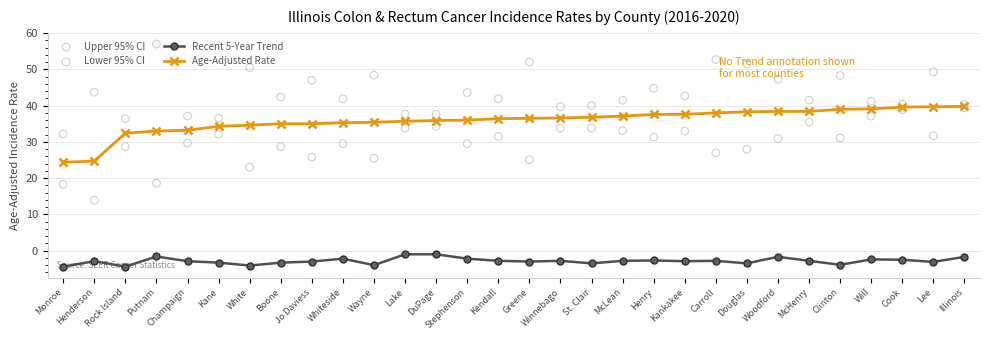

At how many categories does at least one series exceed 19?

30